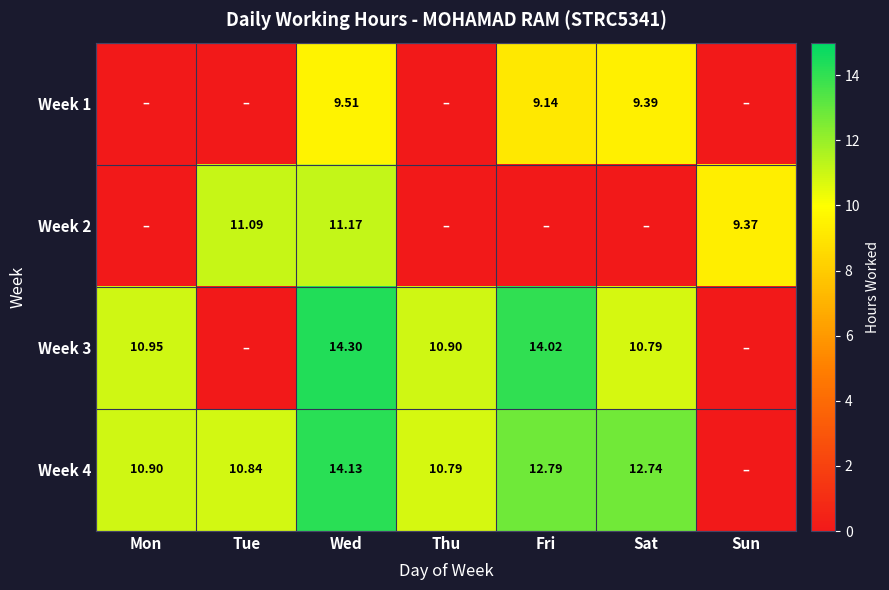

At Sat, list the series in order from largest to smallest.

Week 4, Week 3, Week 1, Week 2